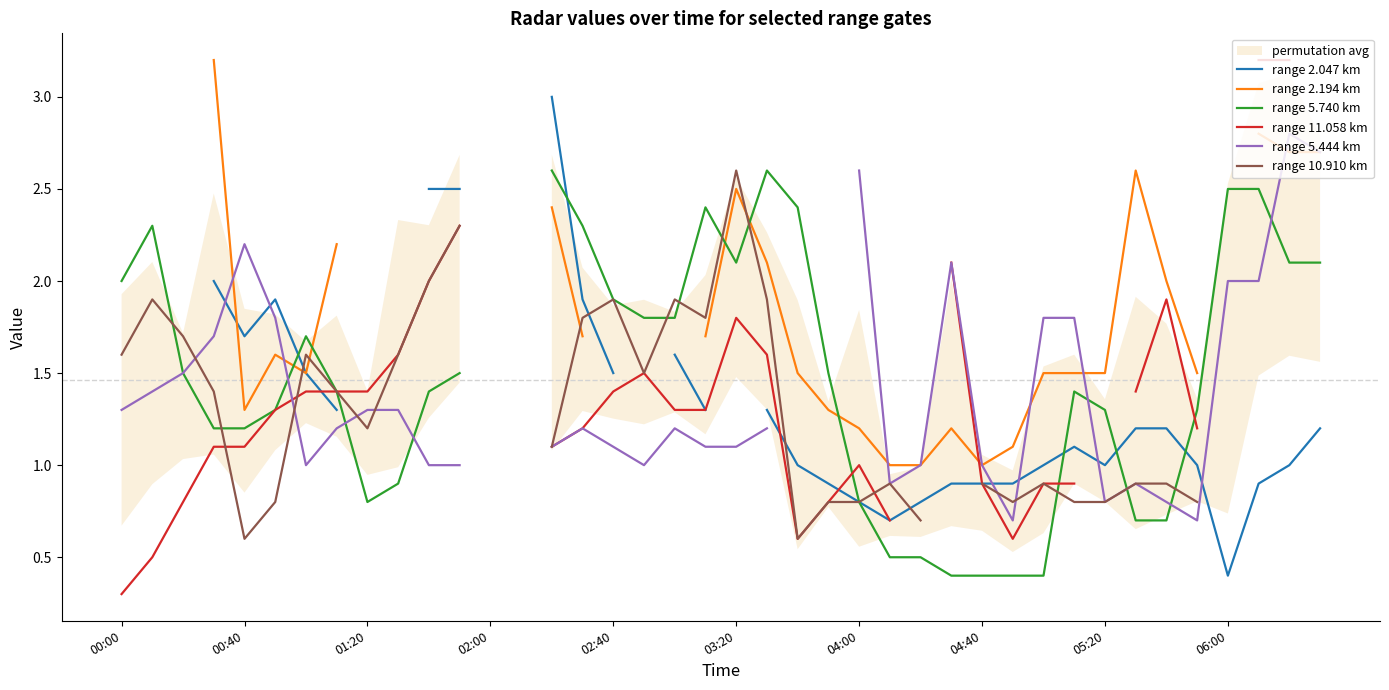

Is it true that range 10.910 km equals 2.2 at 04:00?

False